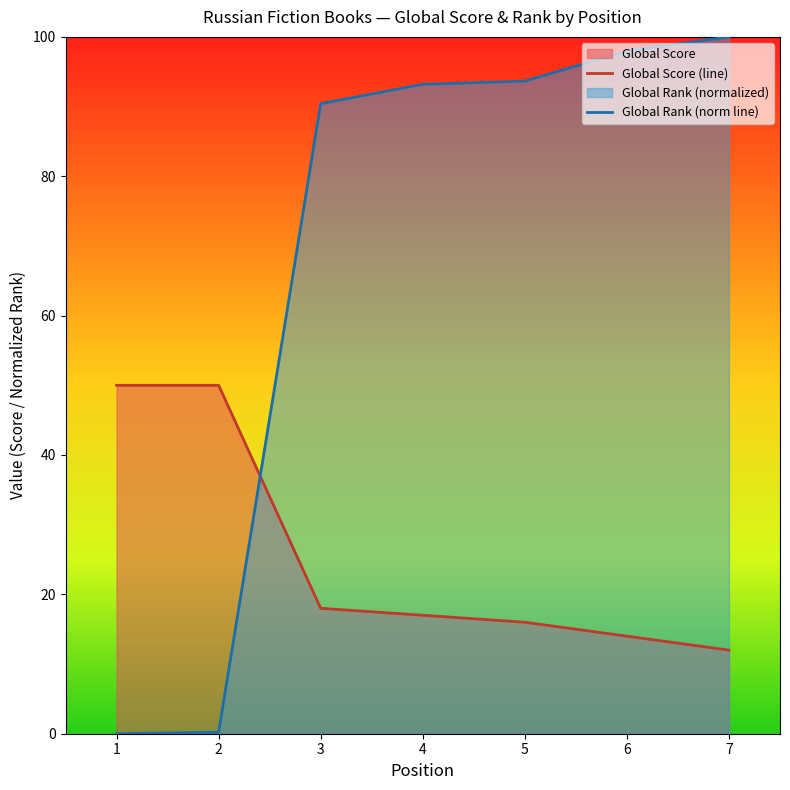

What is the value of the Global Rank point at the 3rd from the left?

90.4